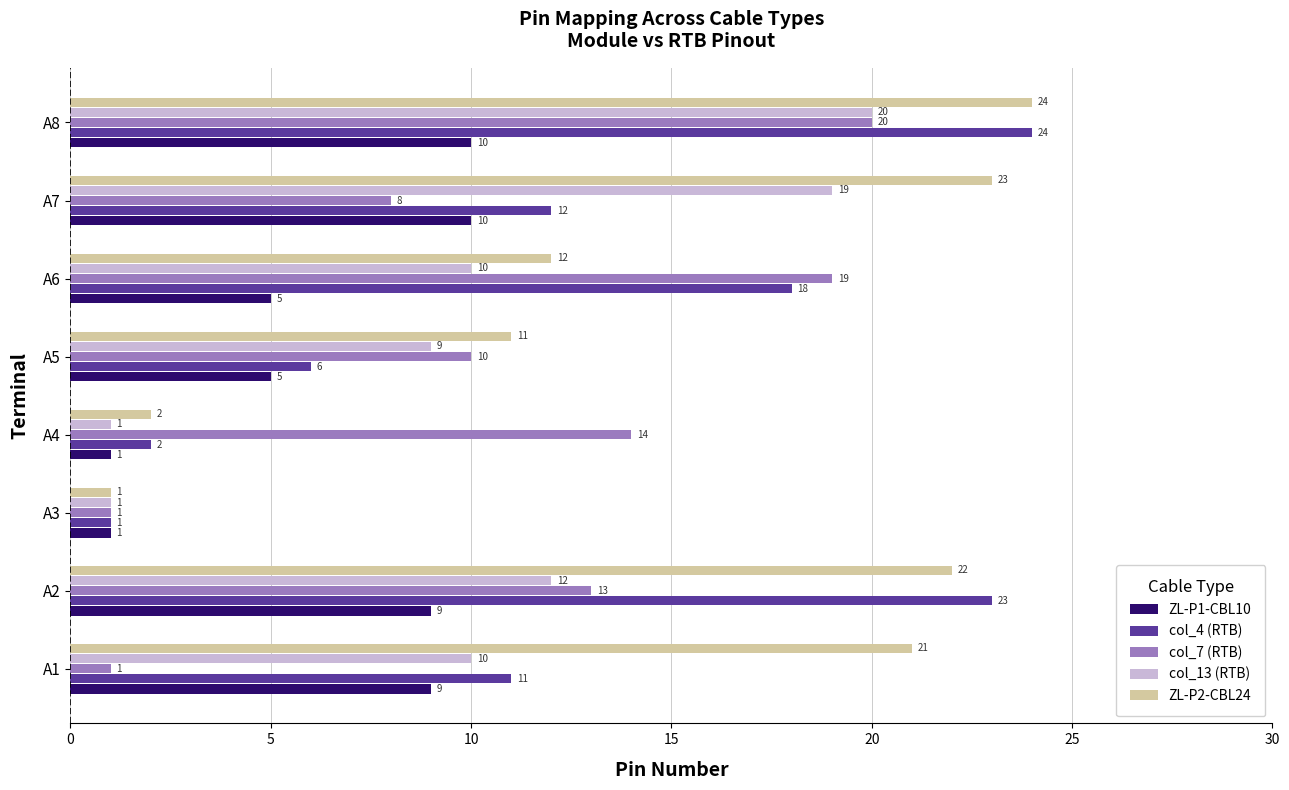

What is the difference between the highest and lowest values at A6?

14